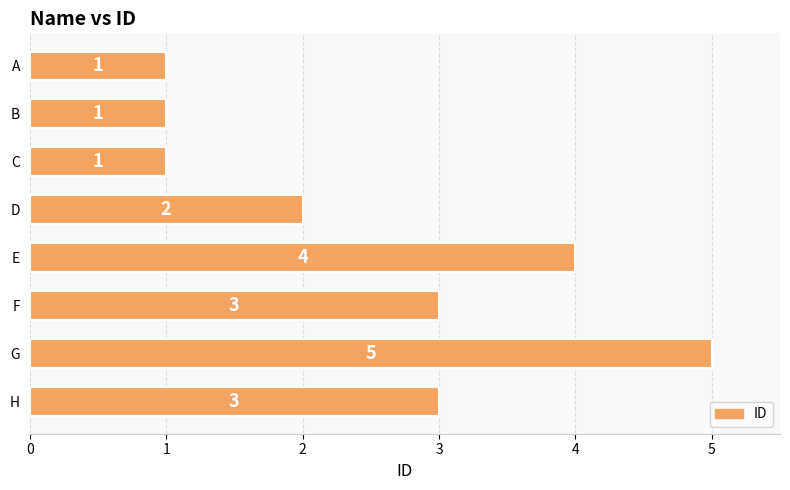

Between D and B, which is larger?

D